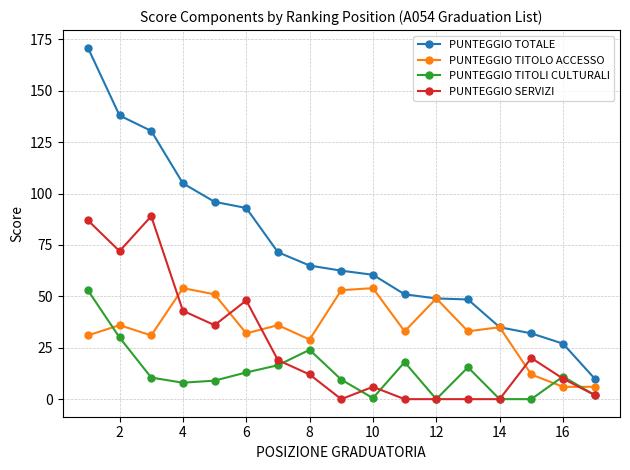

What is the value of the PUNTEGGIO SERVIZI point at the 16th from the left?

10.0